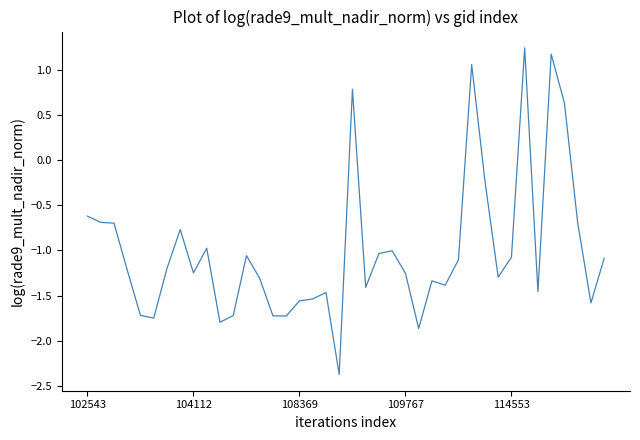

What is the minimum value shown in the chart?

-2.4